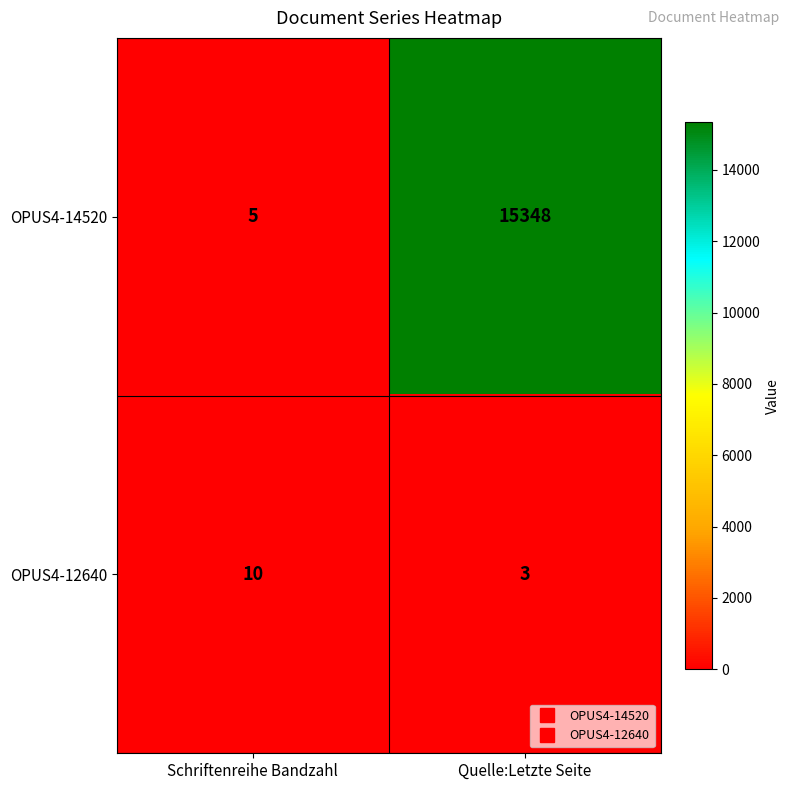

Which series has the largest total across all categories?

OPUS4-14520